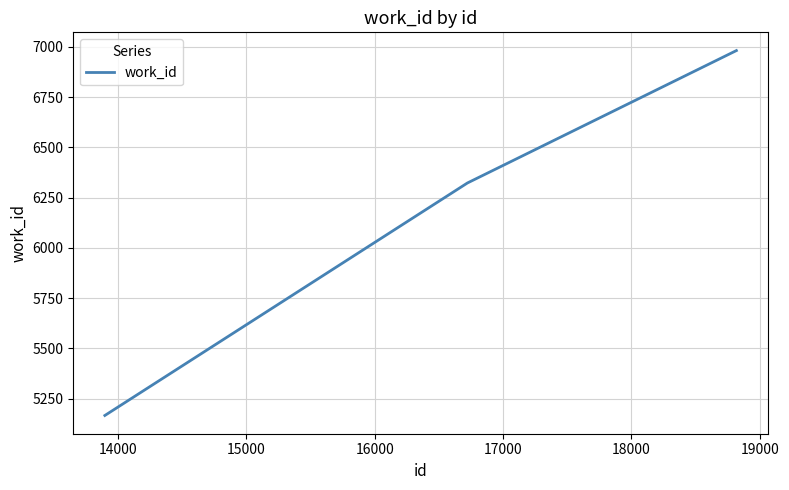

What is the difference between the maximum and second lowest values?

1262